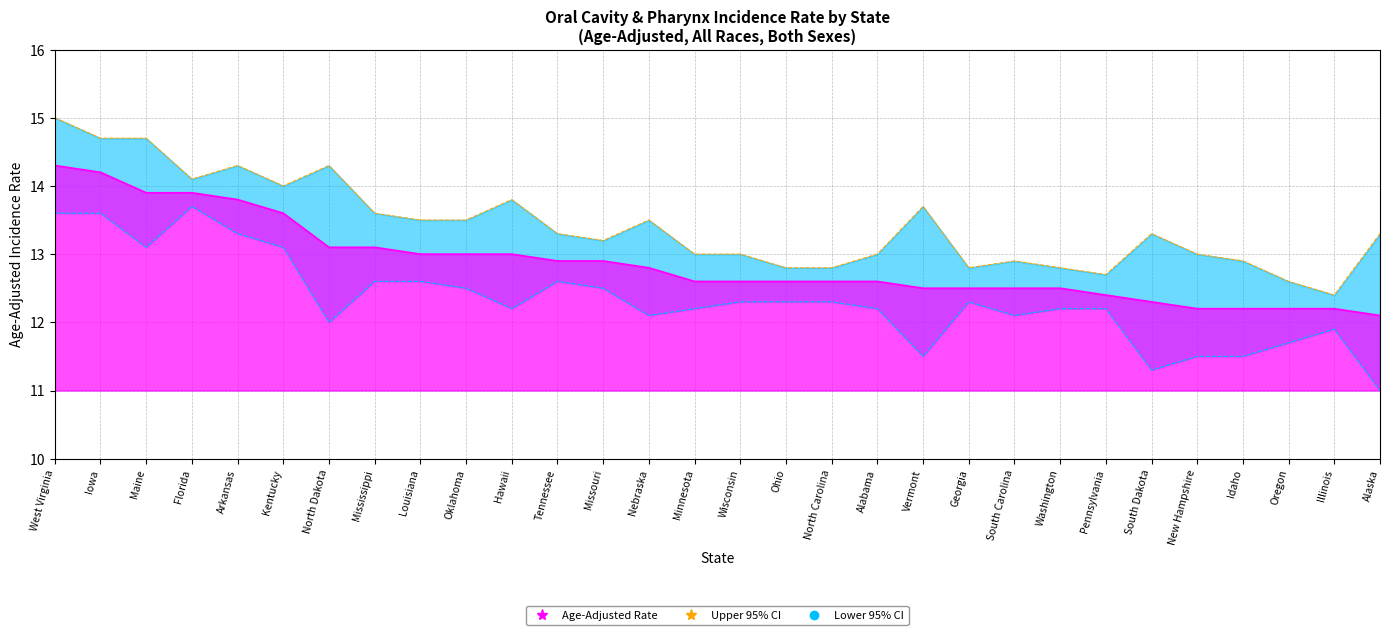

Is the value of Upper 95% CI at Oklahoma greater than the value of Age-Adjusted Rate at Hawaii?

Yes